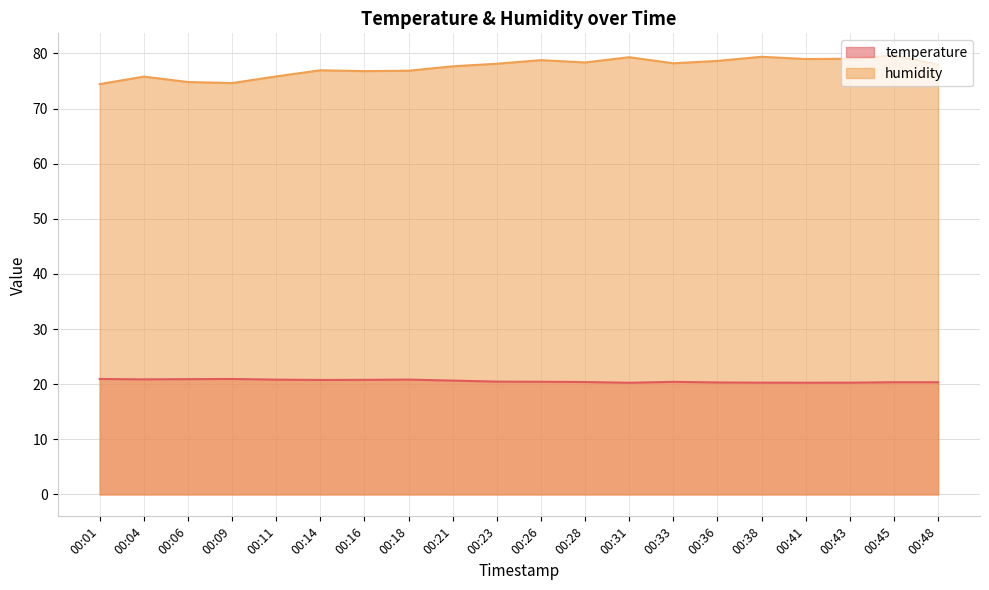

Is the value of temperature at 00:48 greater than the value of humidity at 00:09?

No